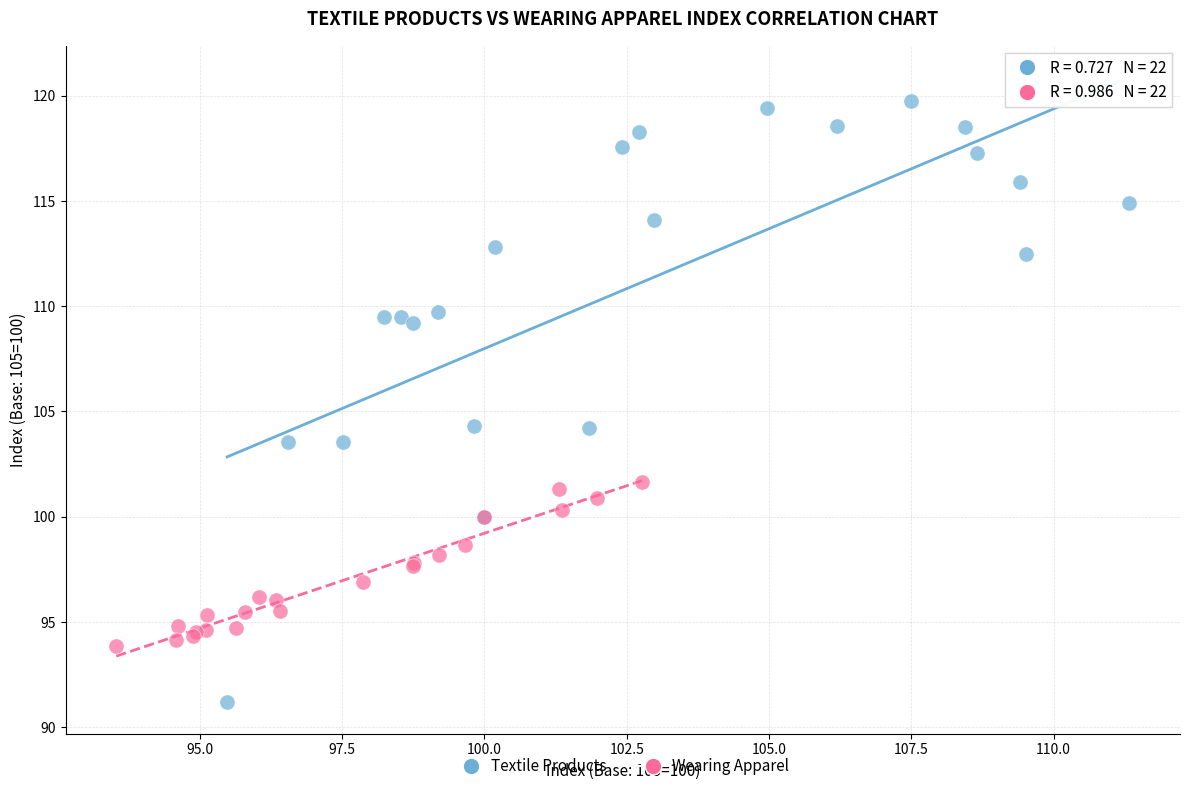

Which series reaches the minimum Y coordinate?

Textile Products